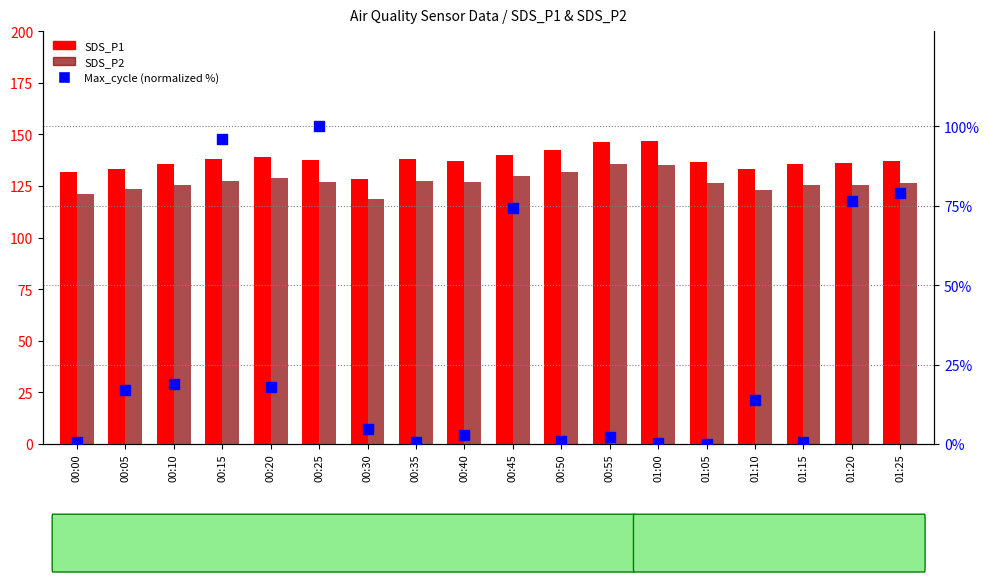

At how many categories does at least one series exceed 19?

18